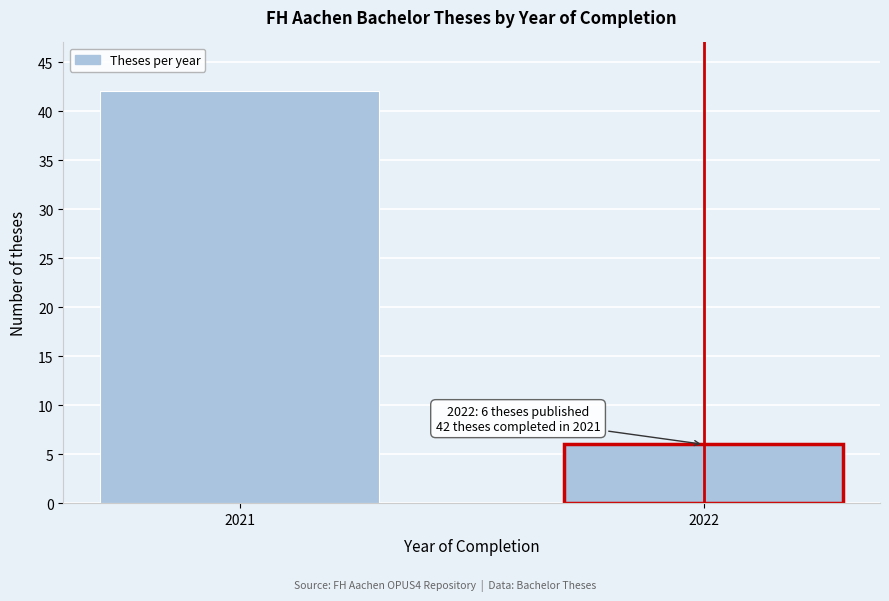

Reading right to left, list all the values displayed in this chart.

2022=6	2021=42